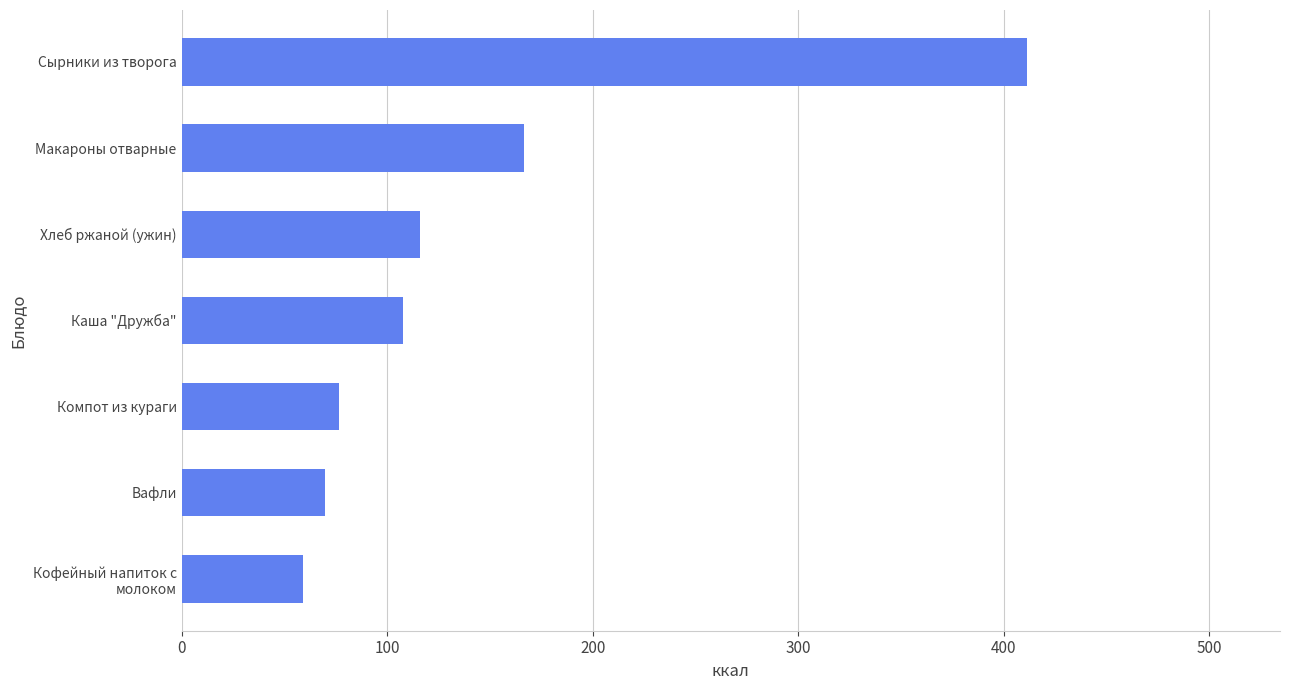

Reading top to bottom, transcribe all the data shown in this chart.

411.0	166.4	116.0	107.9	76.7	70.0	59.0